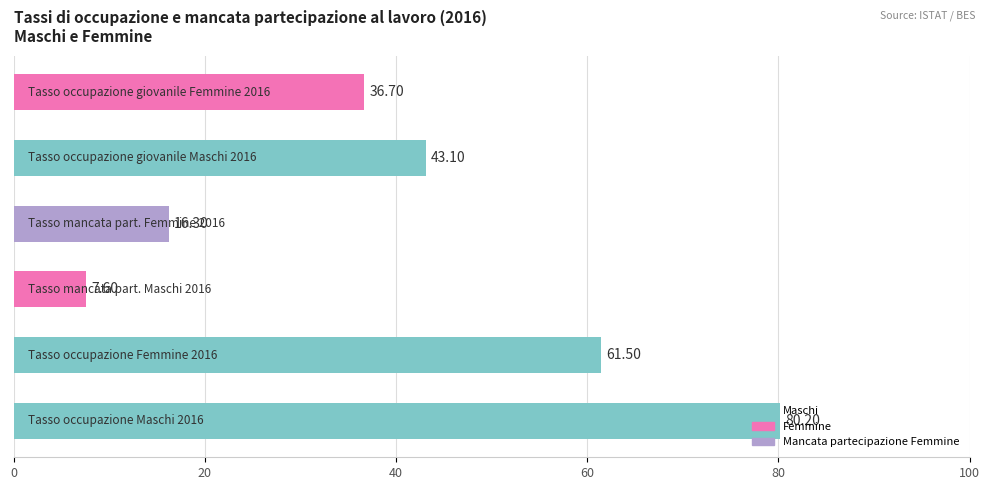

How many categories are shown in the chart?

6